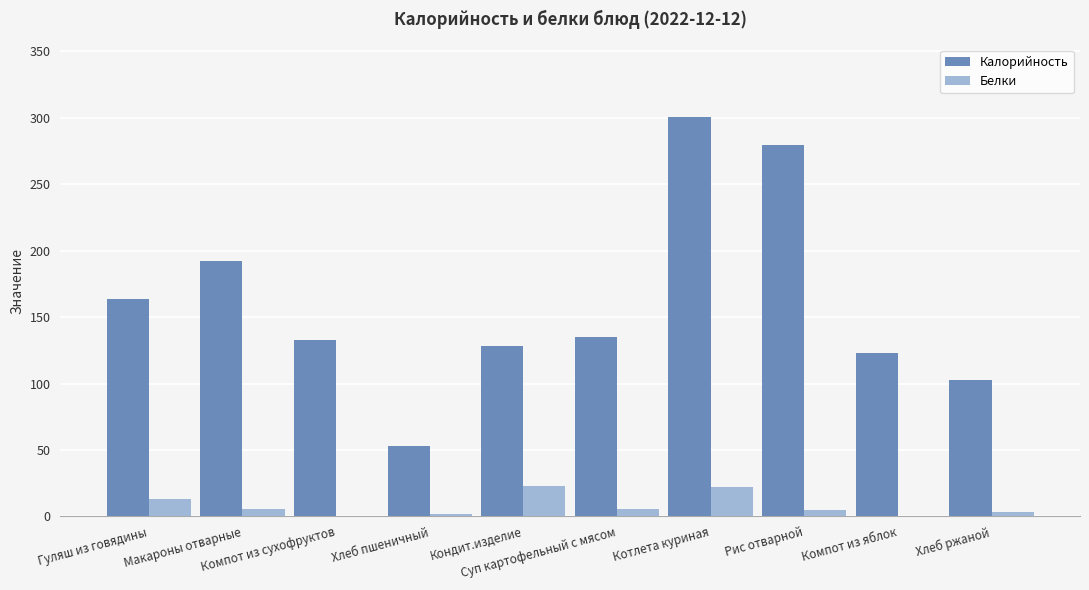

What is the highest value of the Калорийность series?

301.0